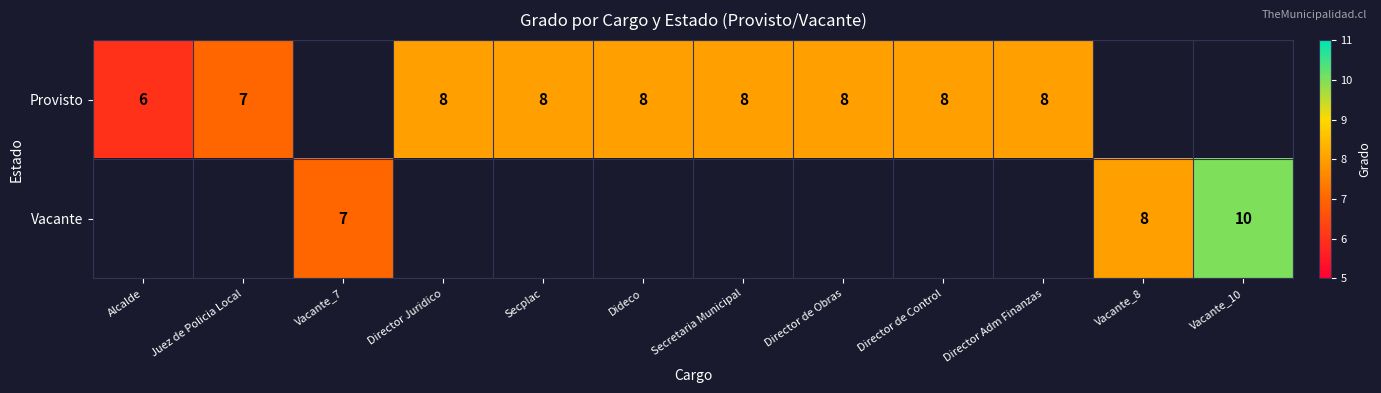

What is the sum of the Provisto values at Director Adm Finanzas and Dideco?

16